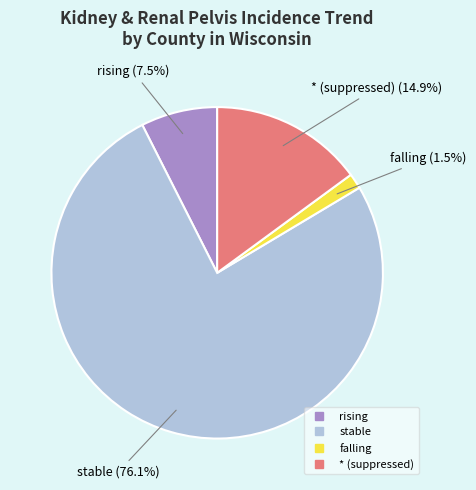

Is there any slice that represents more than half of the pie?

Yes